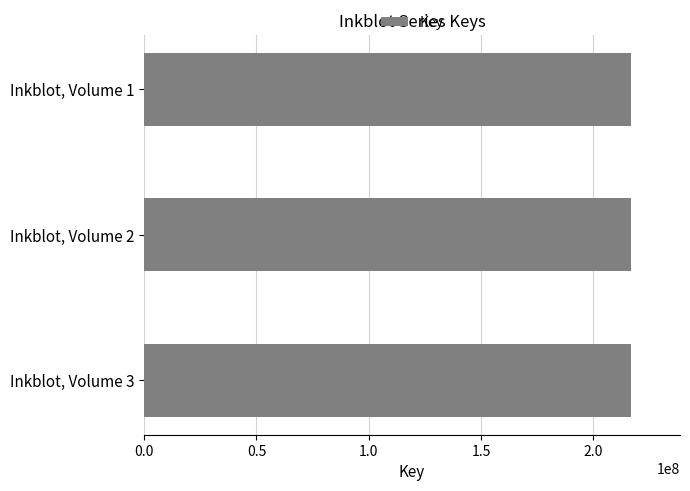

How many distinct data groups are displayed?

1